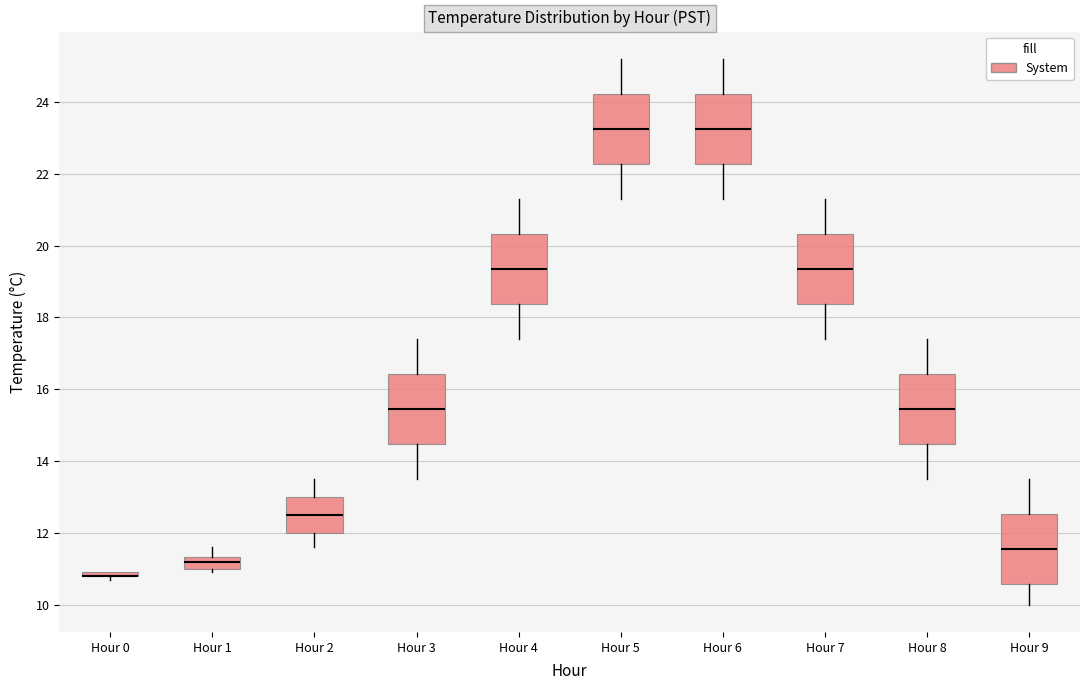

Where does the median line of the box for Hour 2 sit on the y-axis? The values are not printed on the chart, so give them approximately, as read against the axis.

12.6